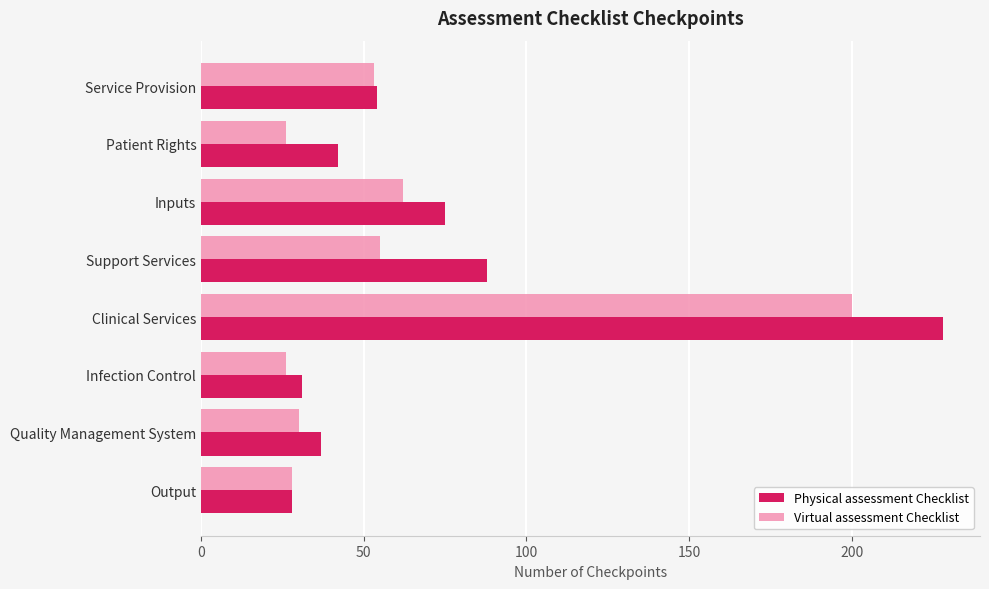

What is the lowest value of the Virtual assessment Checklist series?

26